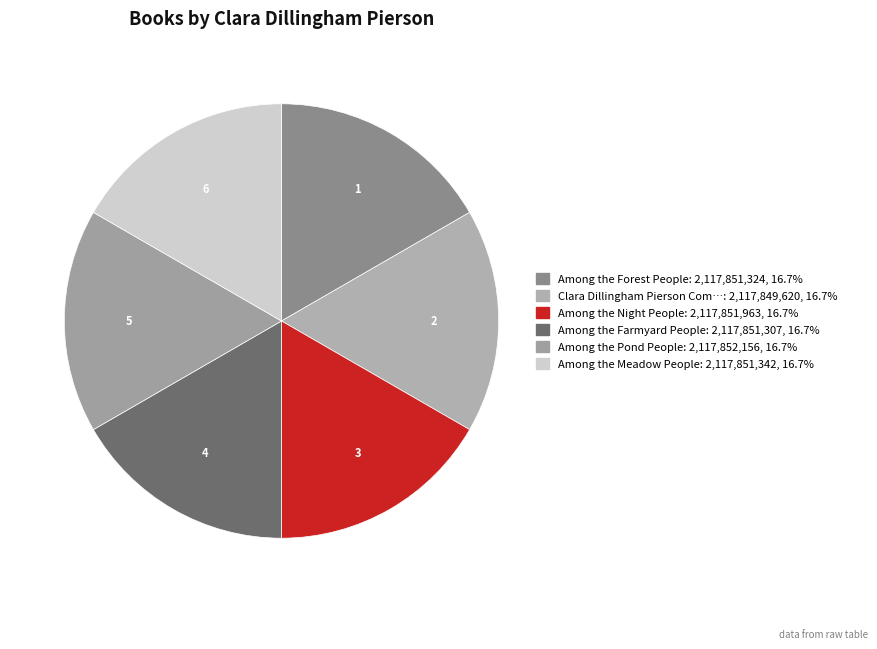

Rank the categories by value from highest to lowest.

Among the Pond People, Among the Night People, Among the Meadow People, Among the Forest People, Among the Farmyard People, Clara Dillingham Pierson Complete